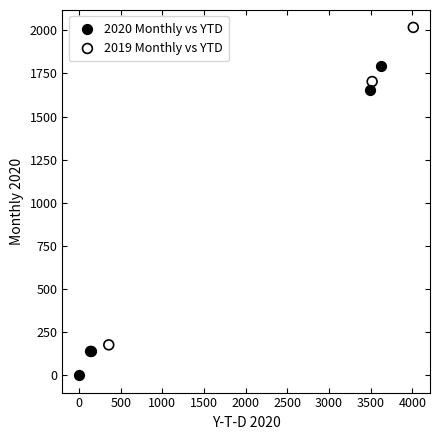

Which series reaches the maximum Y coordinate?

2019 Monthly vs YTD